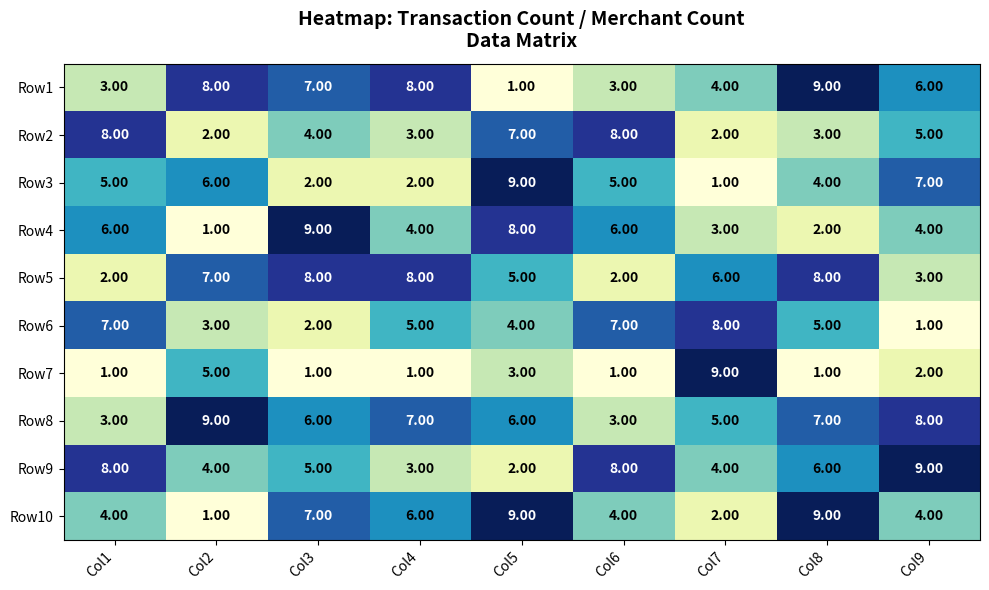

What is the difference between the maximum and minimum values in the Row1 series?

8